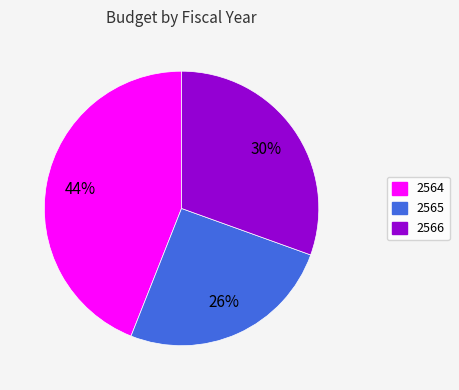

Combined, do 2564 and 2565 account for over 50%?

Yes